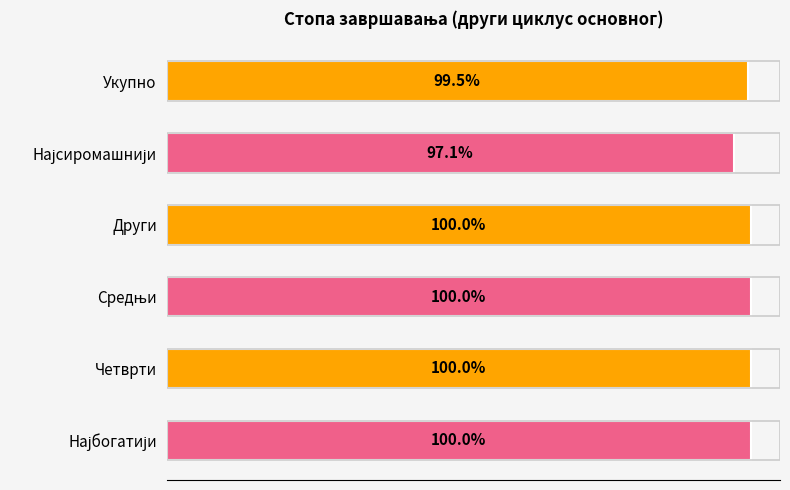

What is the label of the 6th bar from the bottom?

Укупно